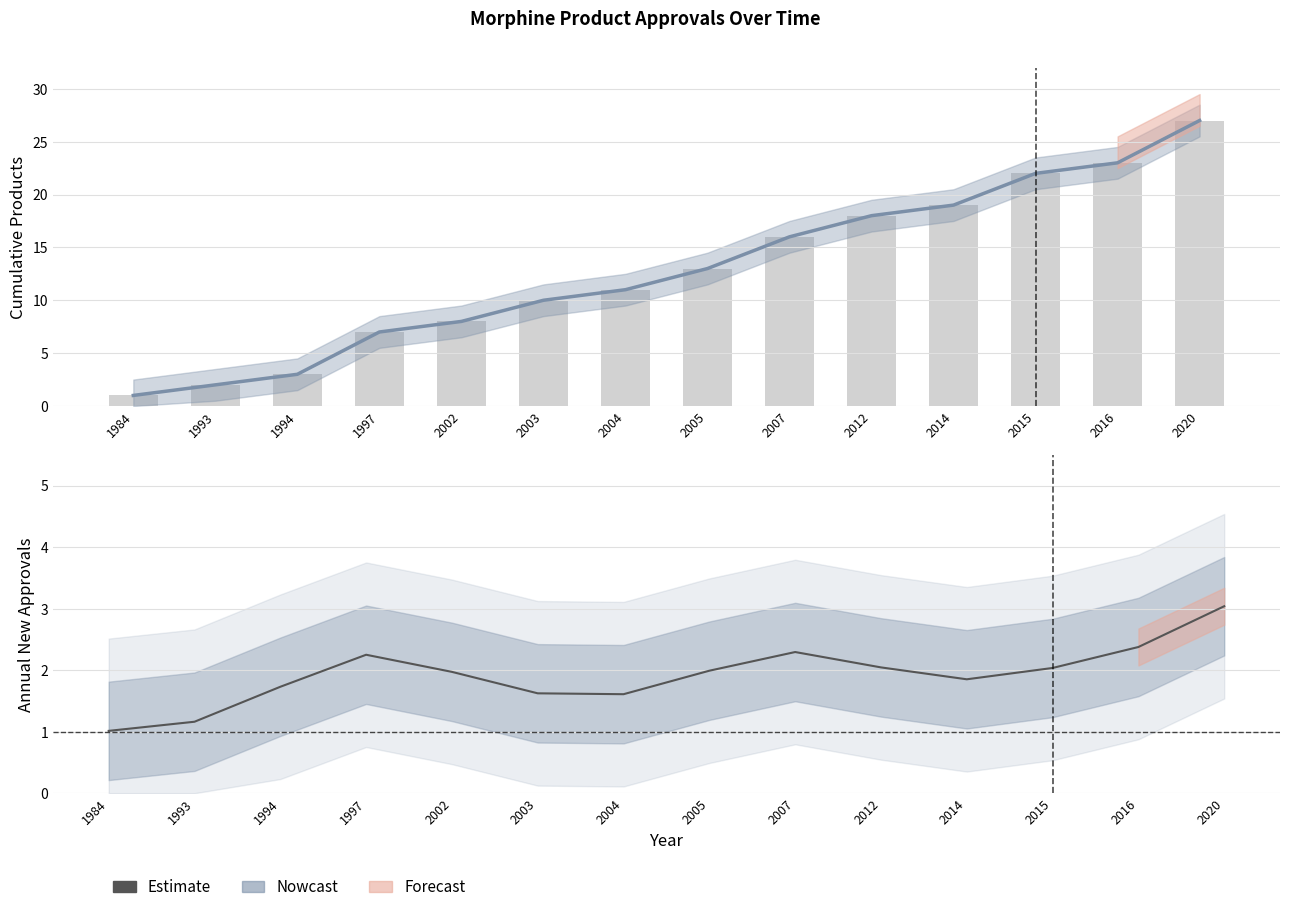

How many categories are shown in the chart?

14